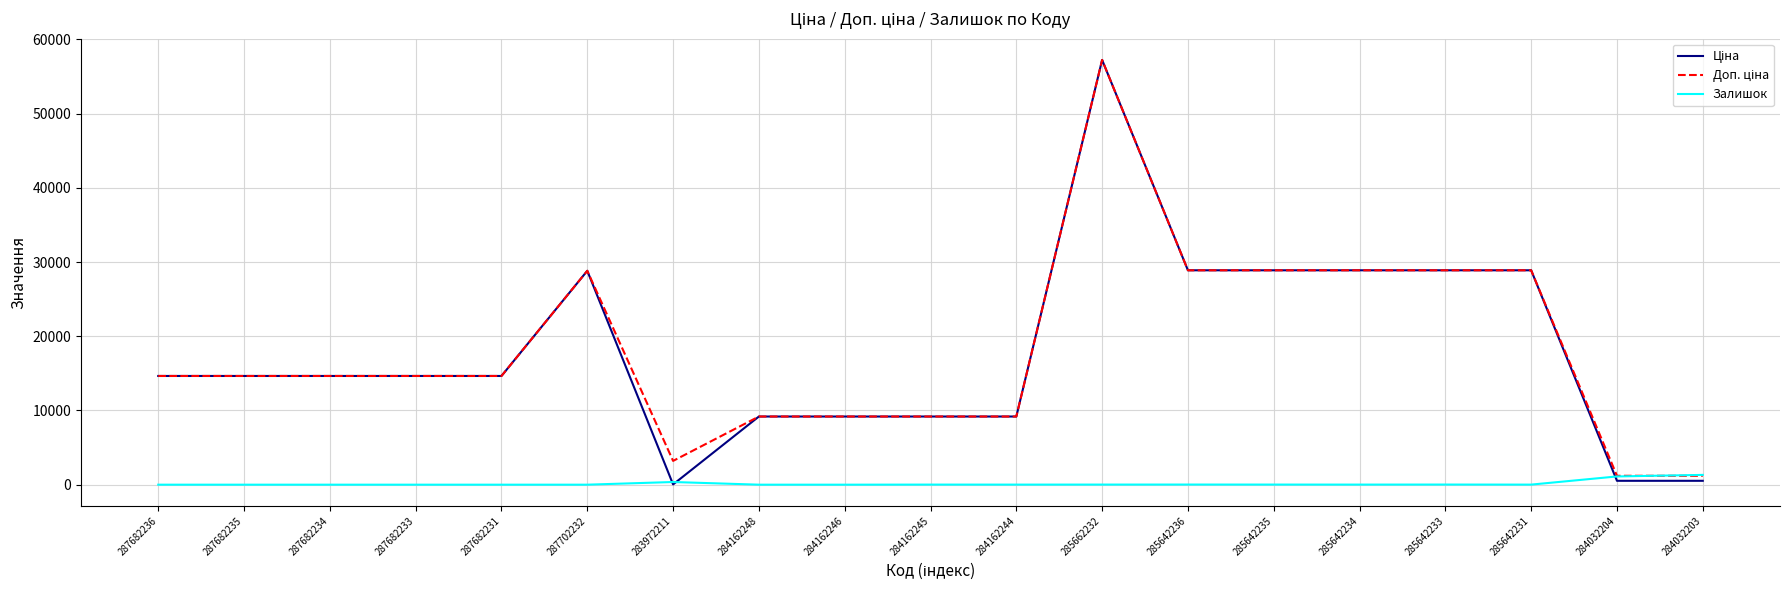

What is the spread (max minus min) of values at 284162246?

9185.1